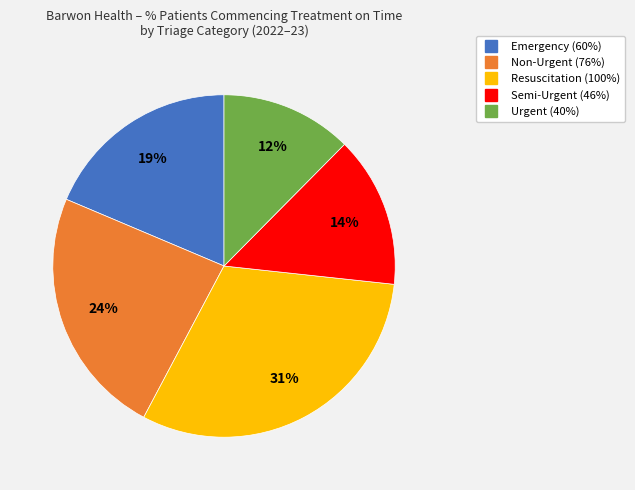

Which slice is the smallest?

Urgent